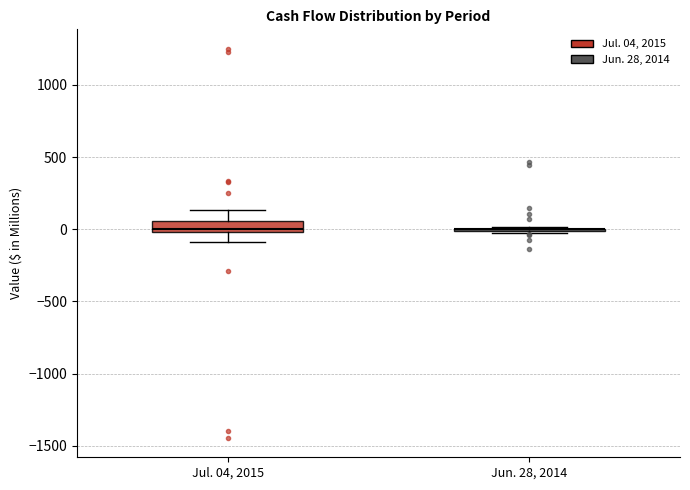

Reading left to right, read every box against the y-axis: the position of its median line, the range the box covers, and the ends of its whiskers. The values are not printed on the chart, so give them approximately, as read against the axis.

Jul. 04, 2015: median 0 (just above the box's lower edge), box 0 to 50, whiskers -100 to 150
Jun. 28, 2014: box collapsed to a line at 0, whiskers -50 to 0